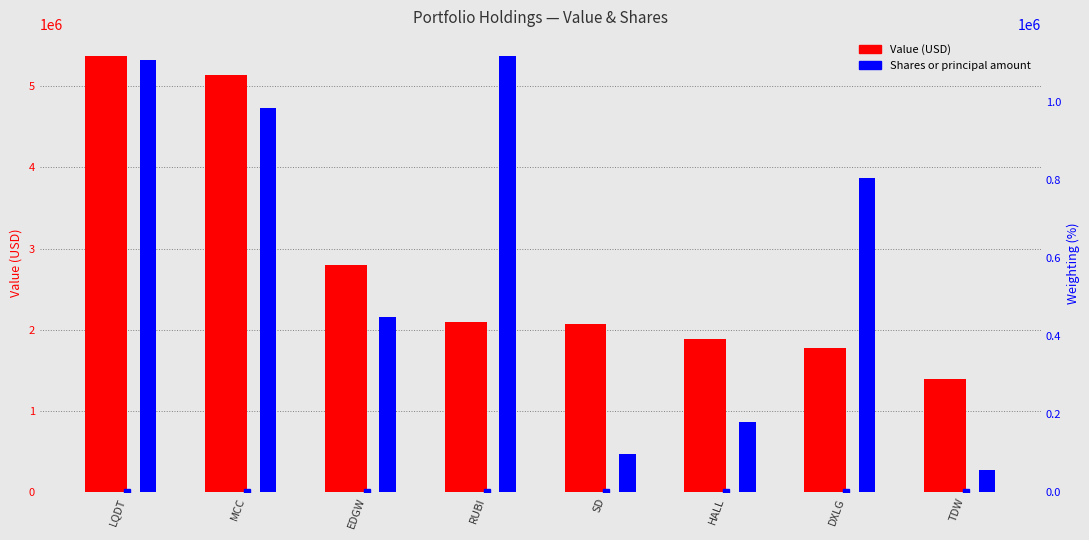

Reading right to left, extract all data points from this chart.

Value (USD): TDW=1390000	DXLG=1774000	HALL=1887000	SD=2068000	RUBI=2093000	EDGW=2795000	MCC=5139000	LQDT=5375000
Shares / principal amount: TDW=56970	DXLG=806430	HALL=180908	SD=98150	RUBI=1119100	EDGW=447917	MCC=984550	LQDT=1108228